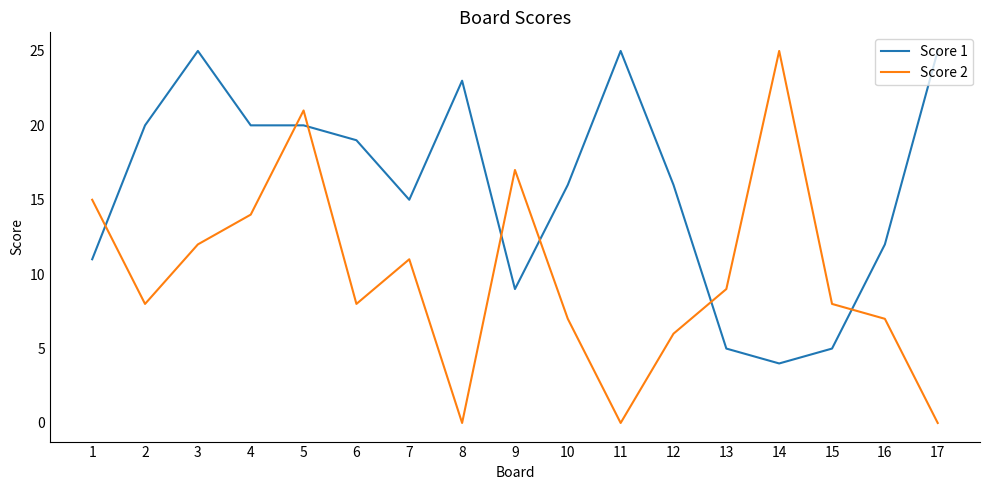

Which category has the lowest value in the Score 1 series?

14